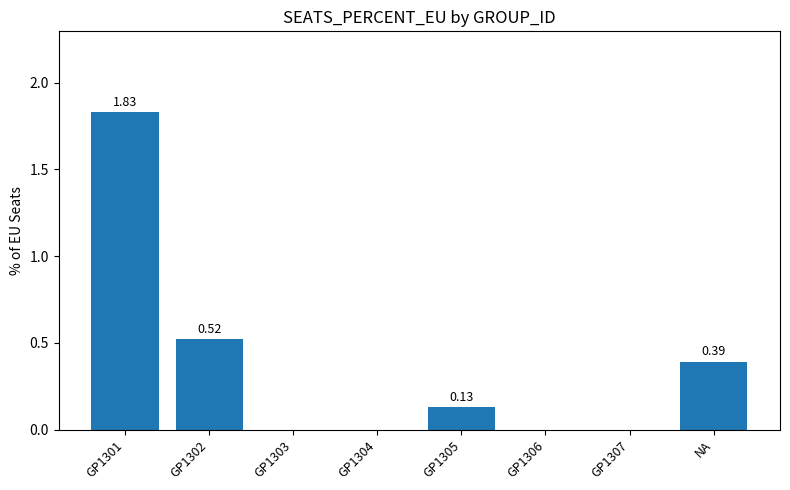

What is the change in value from GP1302 to GP1306?

-0.5